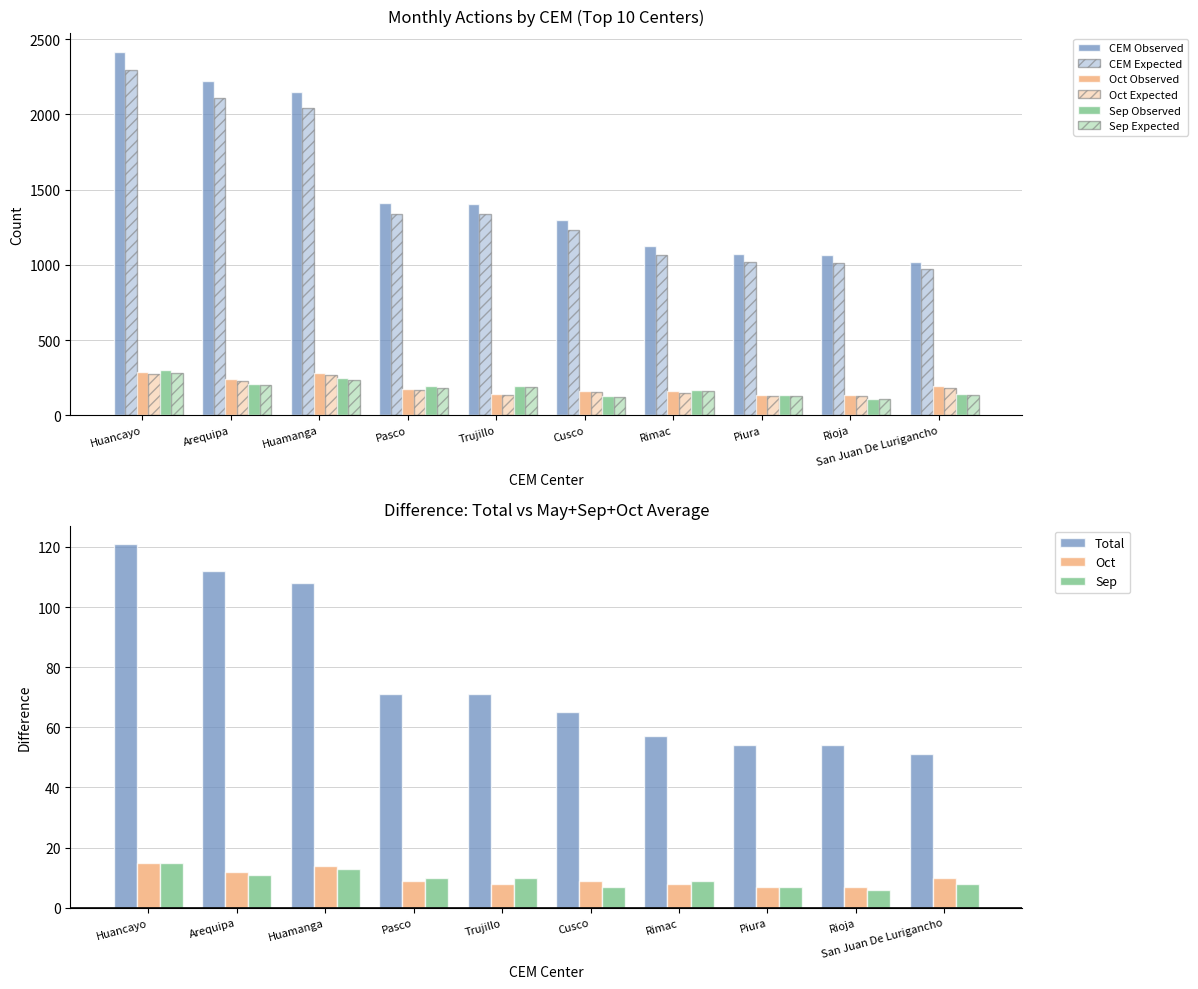

Reading left to right, what are all the values shown in this chart?

Total: 2418	2224	2148	1410	1407	1297	1123	1075	1065	1020
Oct: 287	240	279	176	142	161	159	137	134	193
Sep: 299	210	246	193	196	131	168	133	111	144